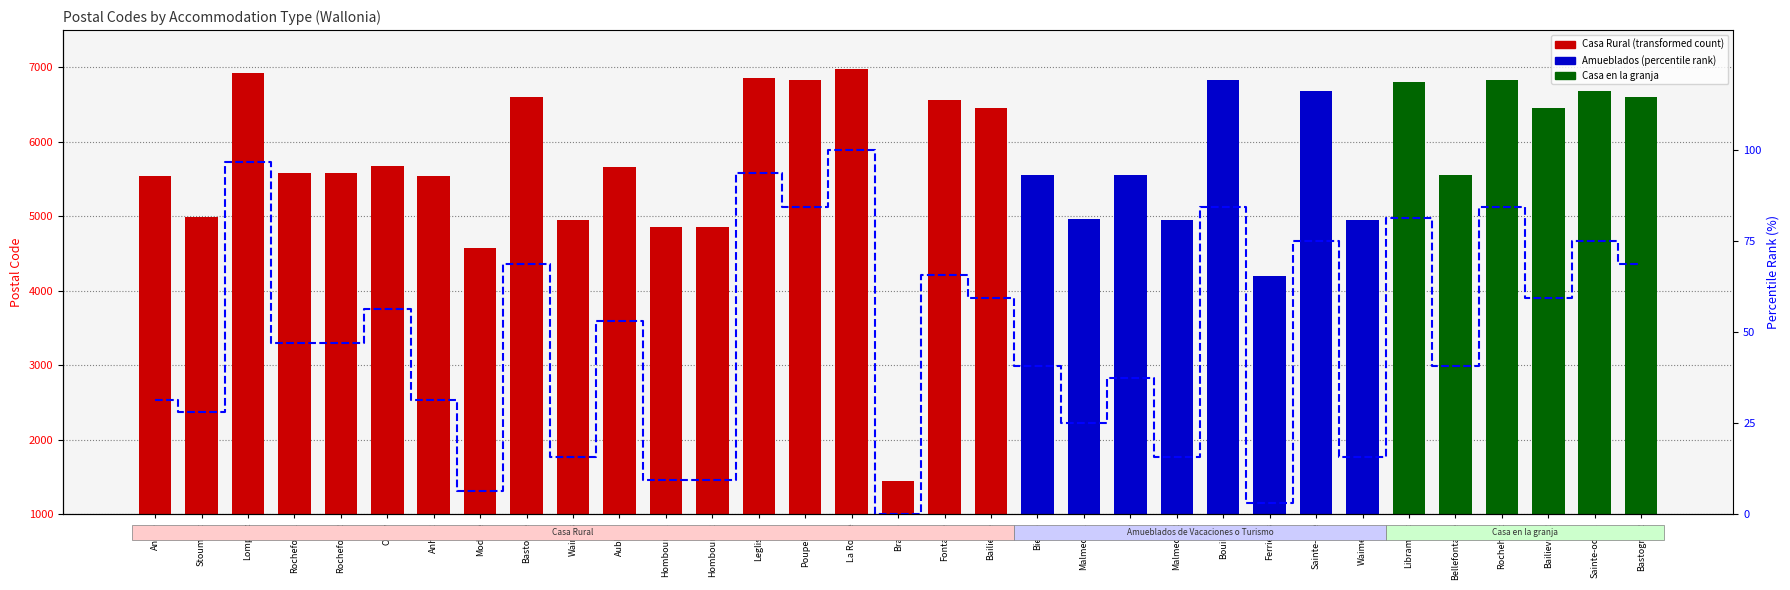

Reading right to left, transcribe all the data shown in this chart.

68.8	75.0	59.4	84.4	40.6	81.2	15.6	75.0	3.1	84.4	15.6	37.5	25.0	40.6	59.4	65.6	0.0	100.0	84.4	93.8	9.4	9.4	53.1	15.6	68.8	6.2	31.2	56.2	46.9	46.9	96.9	28.1	31.2